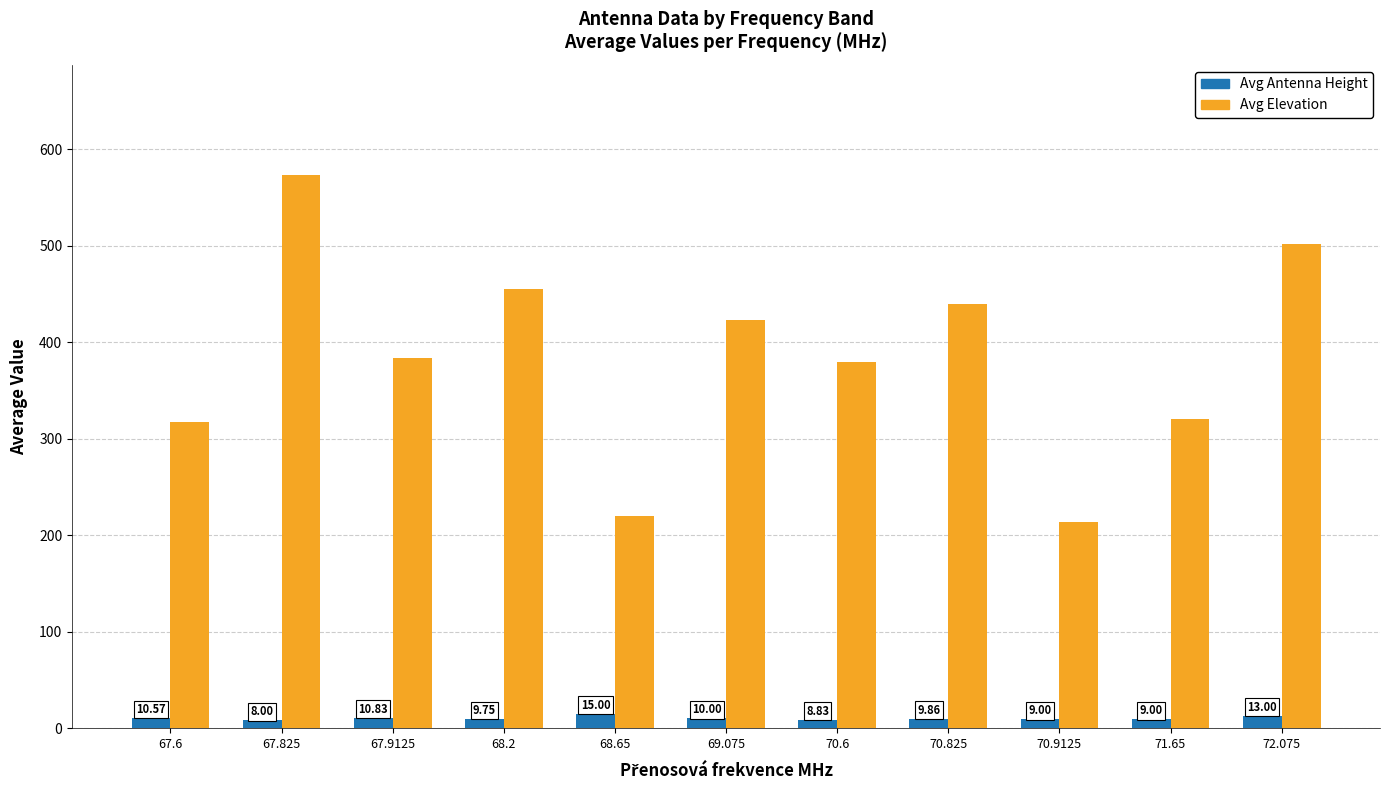

Where is Avg Antenna Height nearest to the value 11?

67.9125